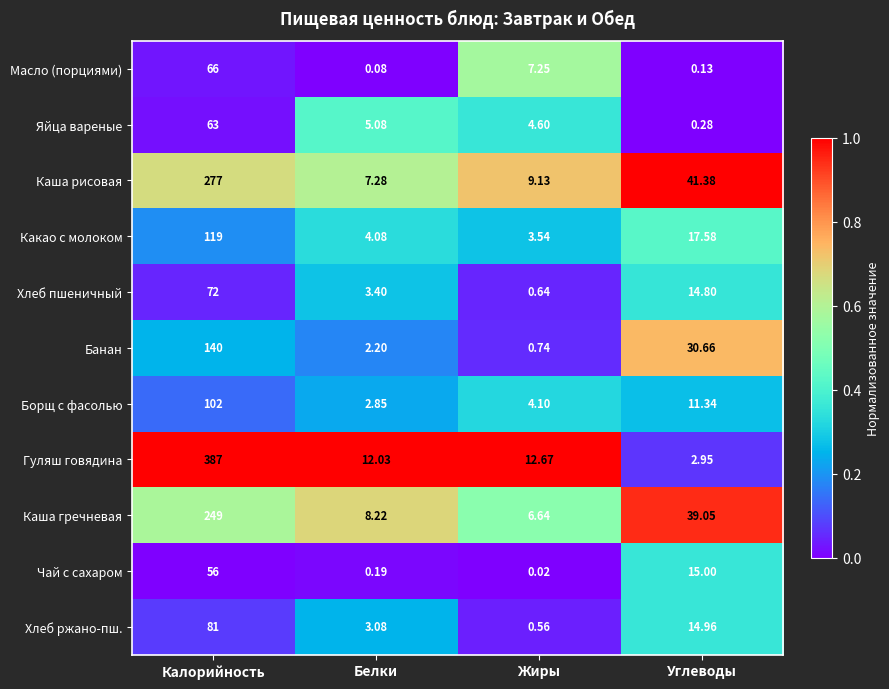

Which series changed the most between Жиры and Углеводы?

Каша гречневая